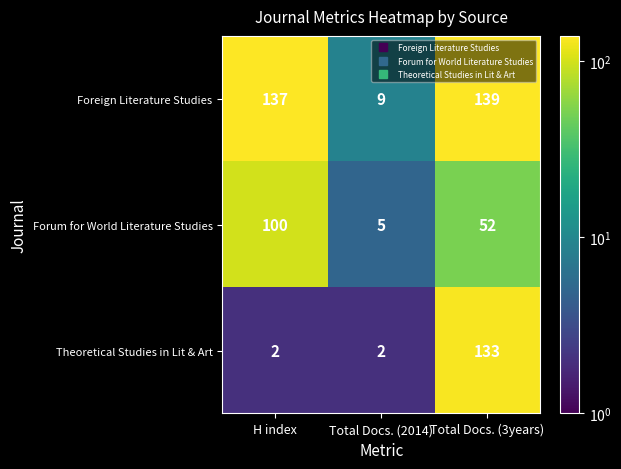

Rank the series at H index from highest to lowest value.

Foreign Literature Studies, Forum for World Literature Studies, Theoretical Studies in Lit & Art